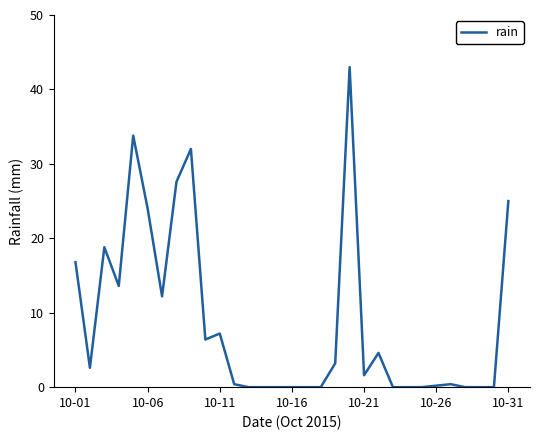

What is the difference between the maximum and minimum values?

43.0